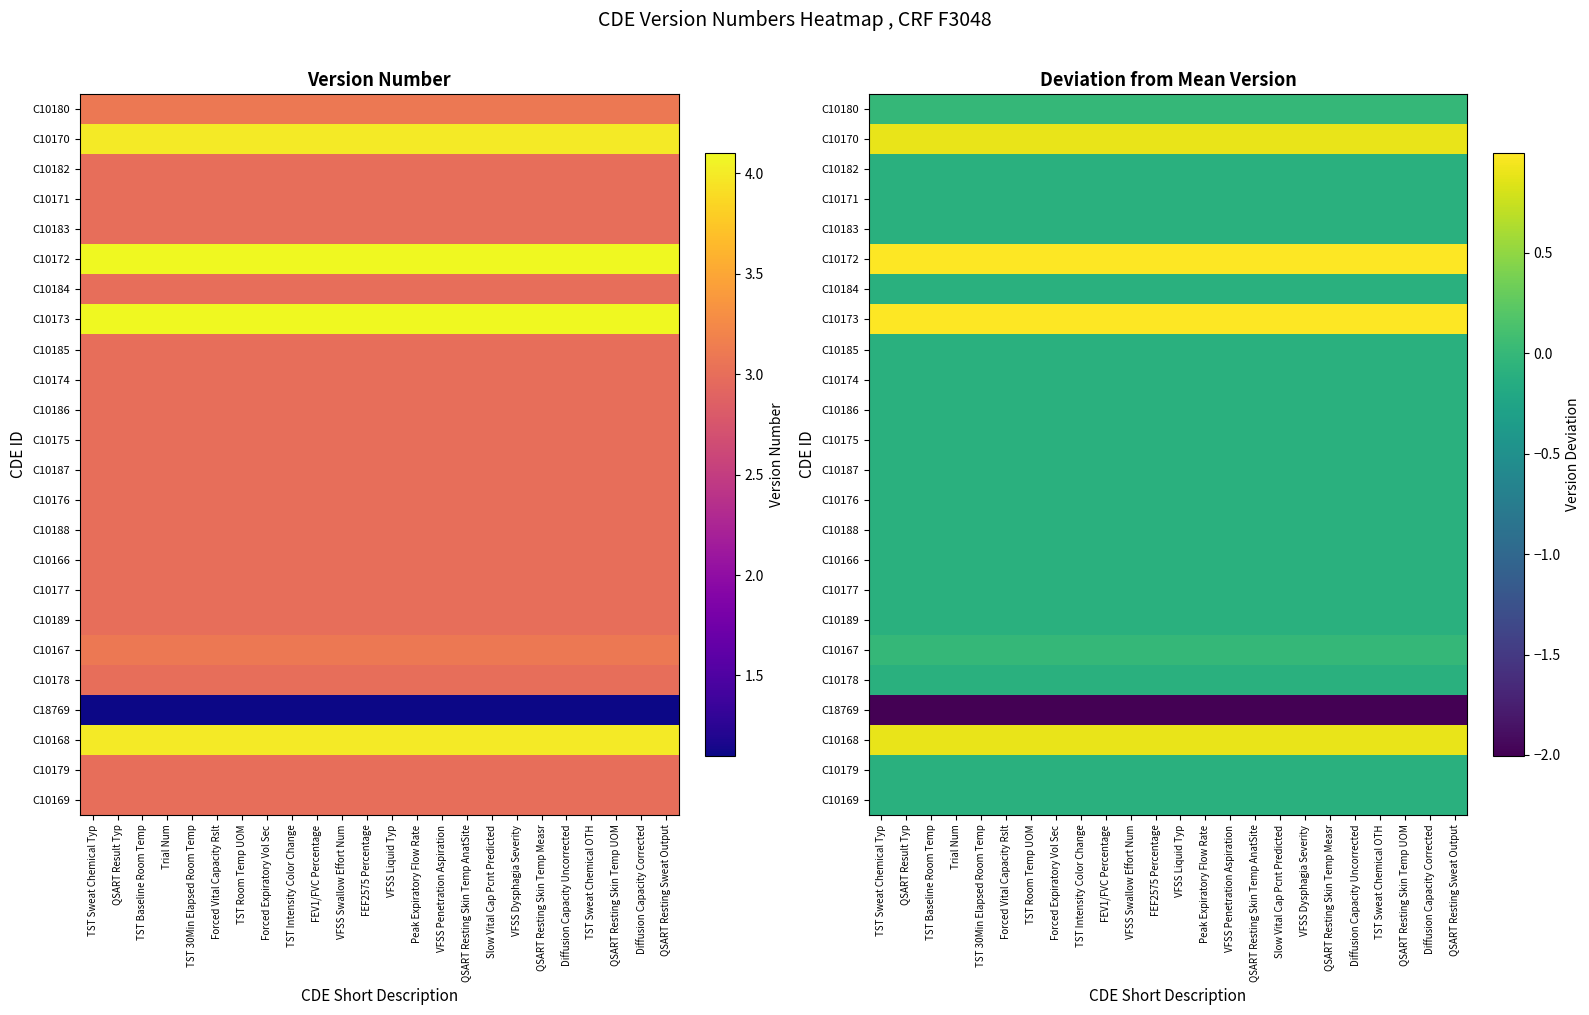

Which series has the widest spread of values?

C10180